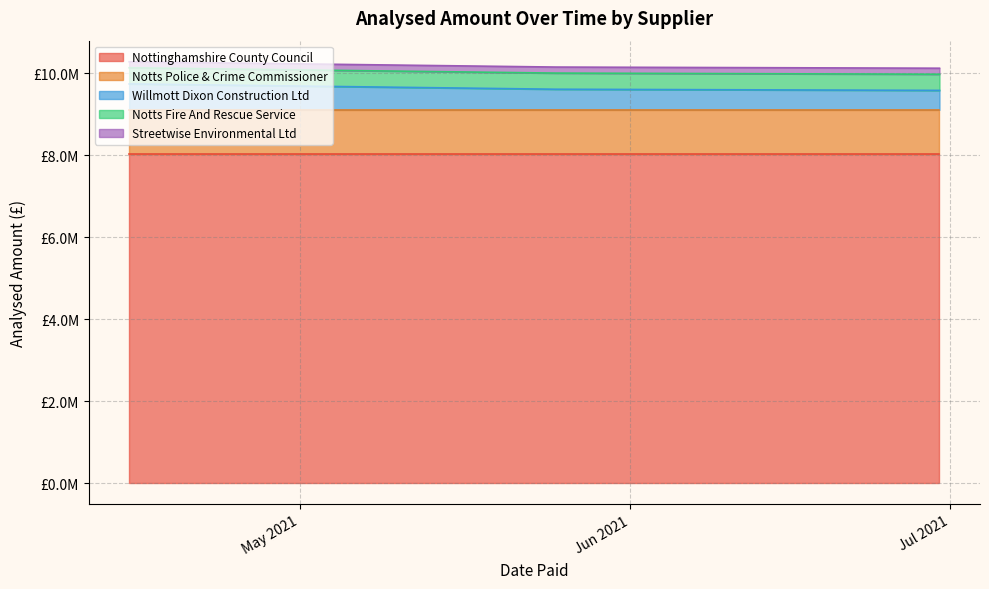

Does the chart display data point markers on the line(s)?

No